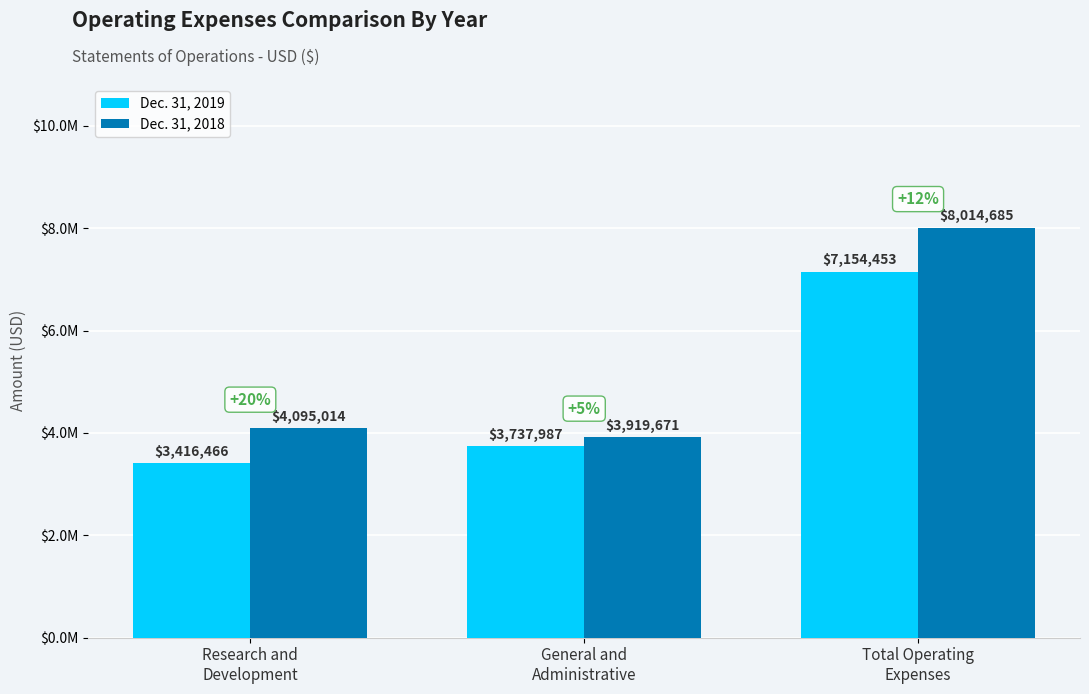

What is the total value across all series at General and
Administrative?

7657658